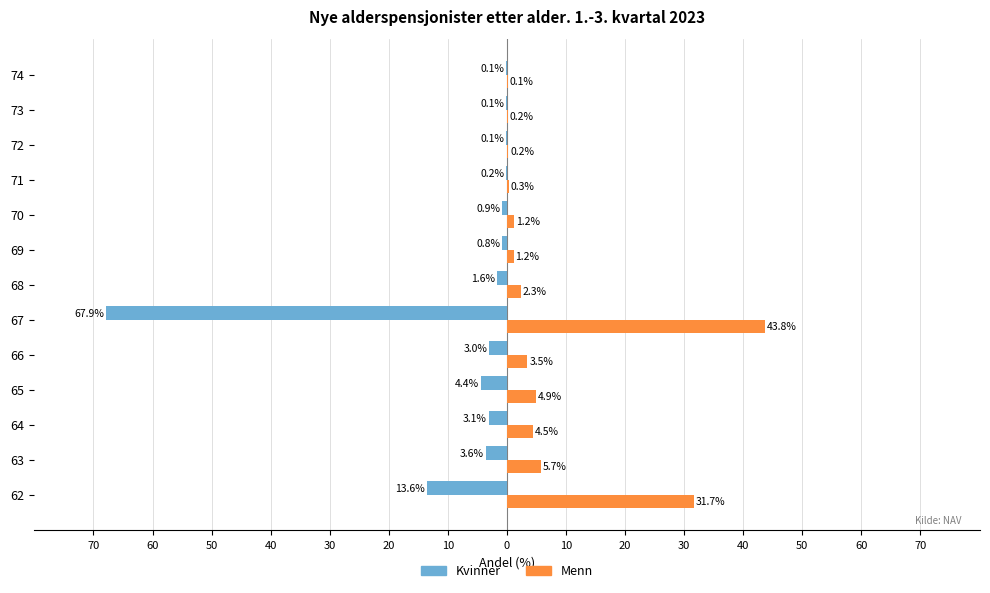

What are all the series names shown in the legend?

Kvinner, Menn